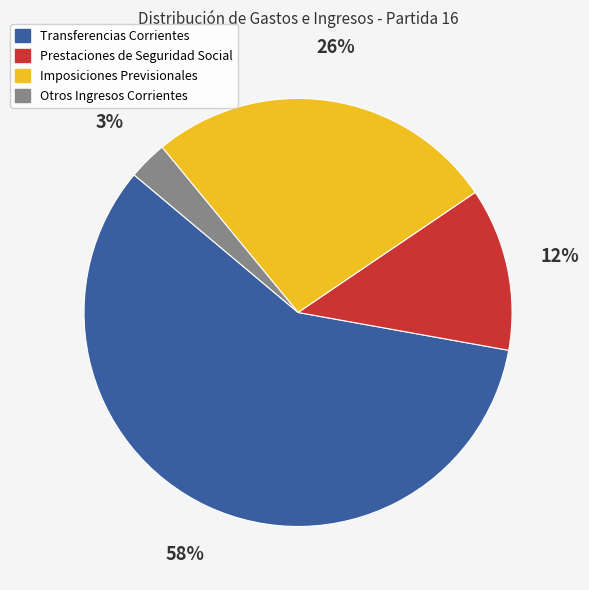

To the nearest percent, what portion does Otros Ingresos Corrientes represent?

3%